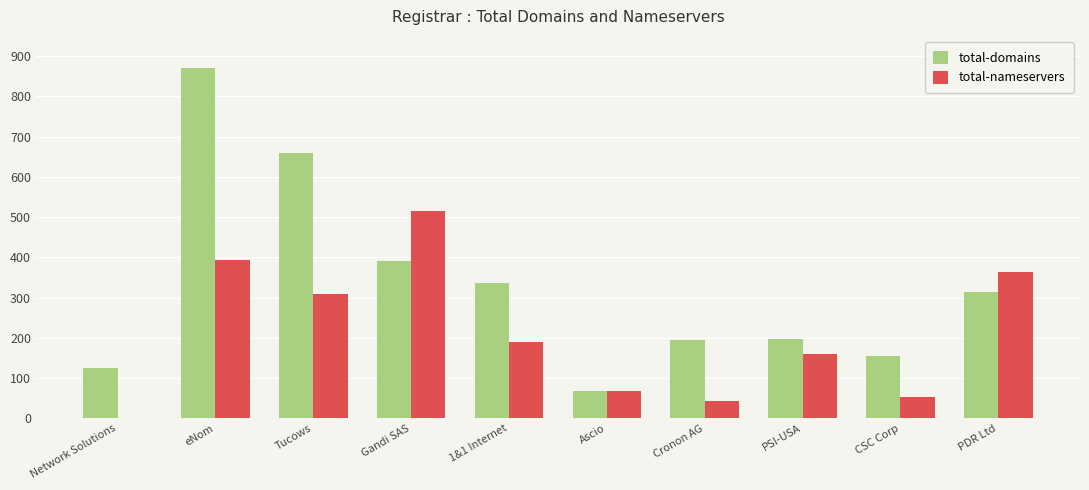

True or false: total-nameservers has a value of 308 at Tucows.

True